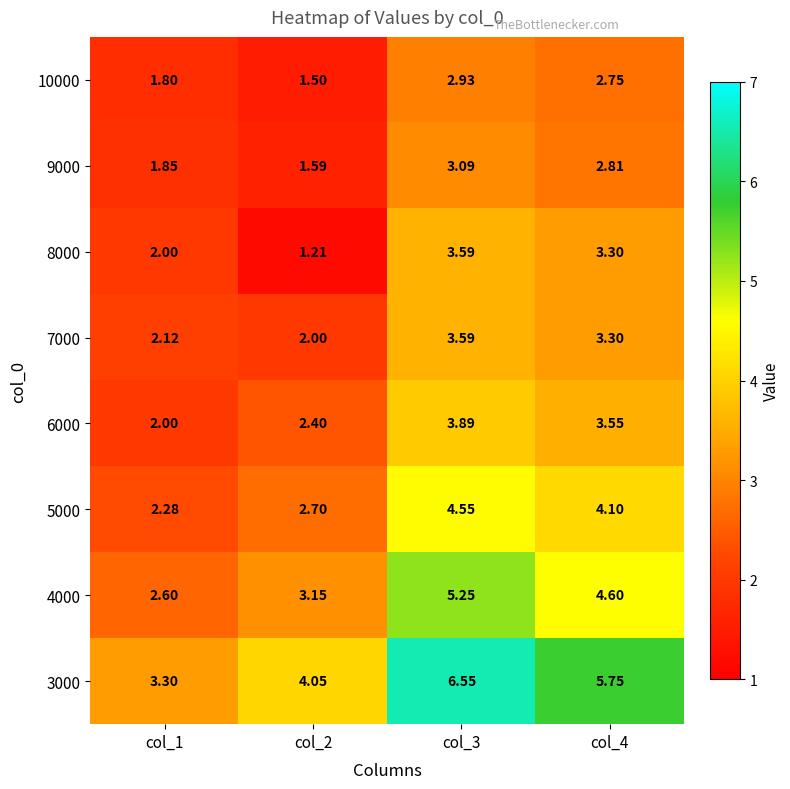

Is the value of 9000 at col_1 greater than the value of 5000 at col_4?

No